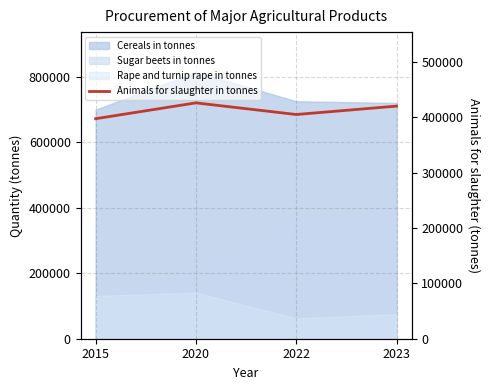

The chart shows a value of 397518 at 2015. True or false?

True